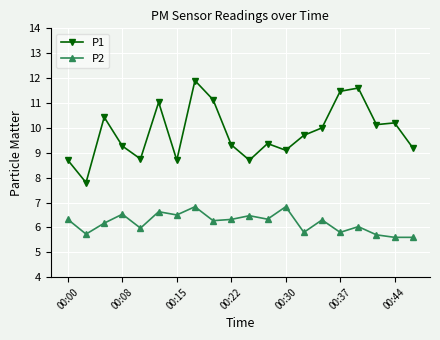

How many lines are shown in the chart?

2